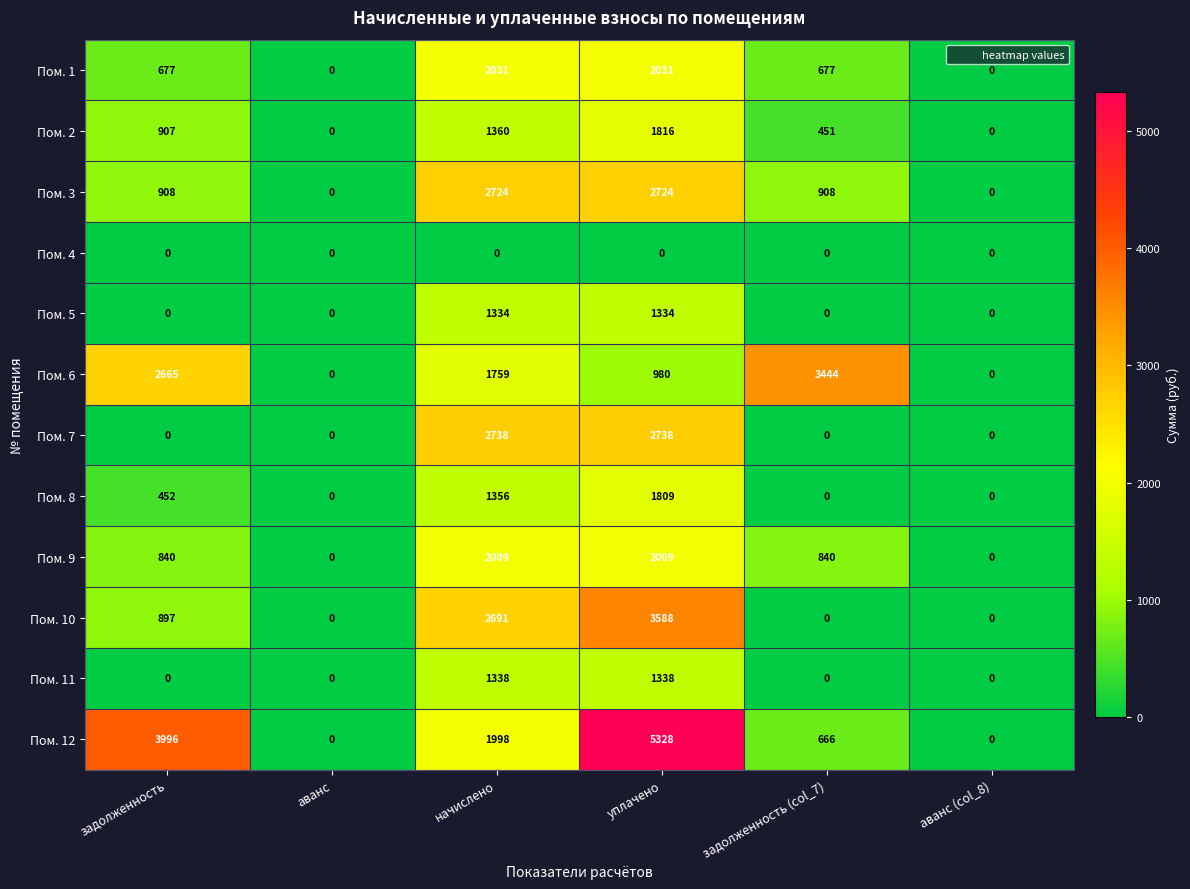

What is the sum of the Пом. 1 values at уплачено and аванс?

2031